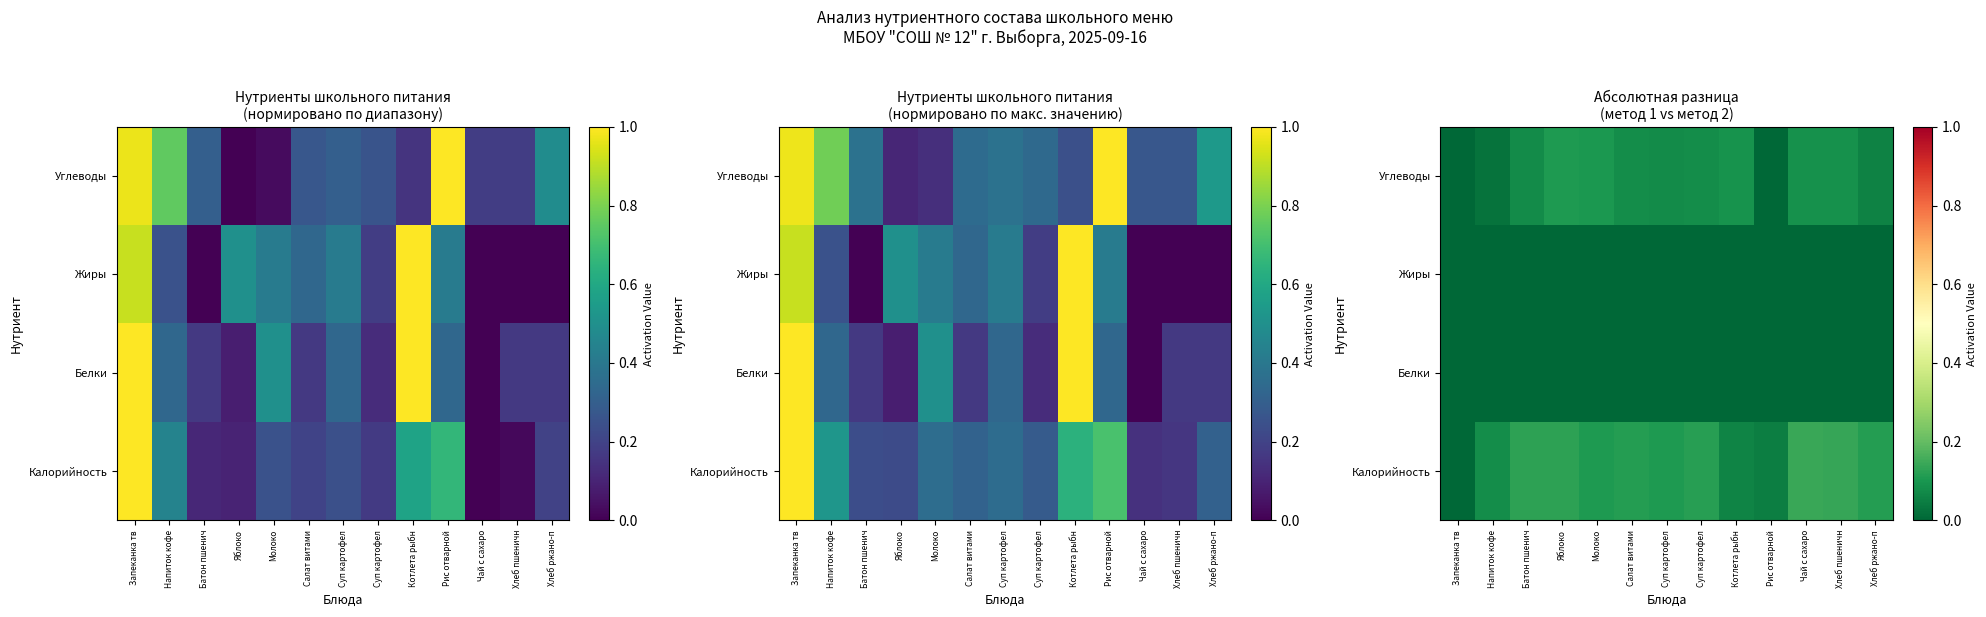

True or false: Калорийность has a value of 0.1 at Суп картофел.

True